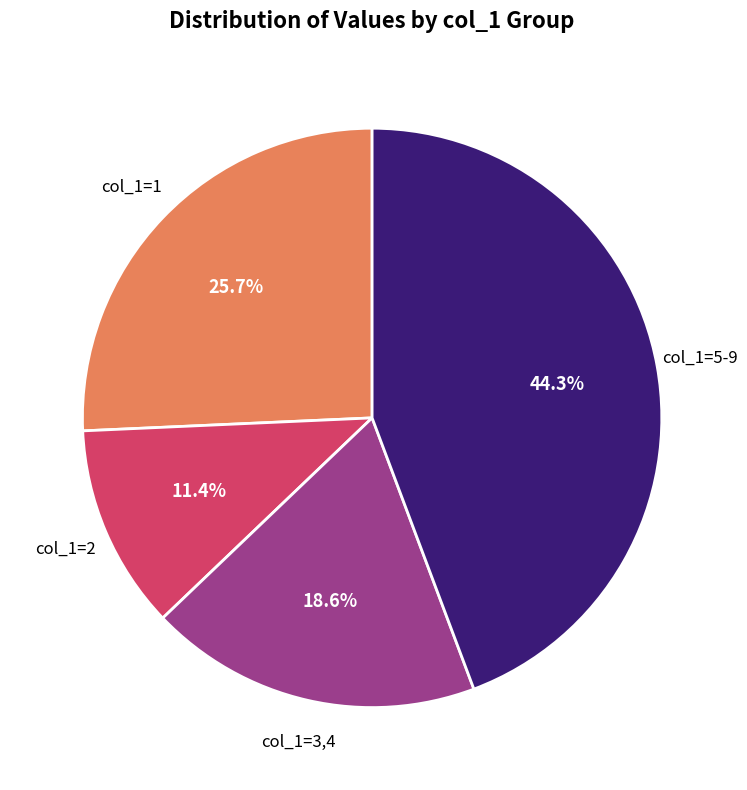

Is there any slice that represents more than half of the pie?

No